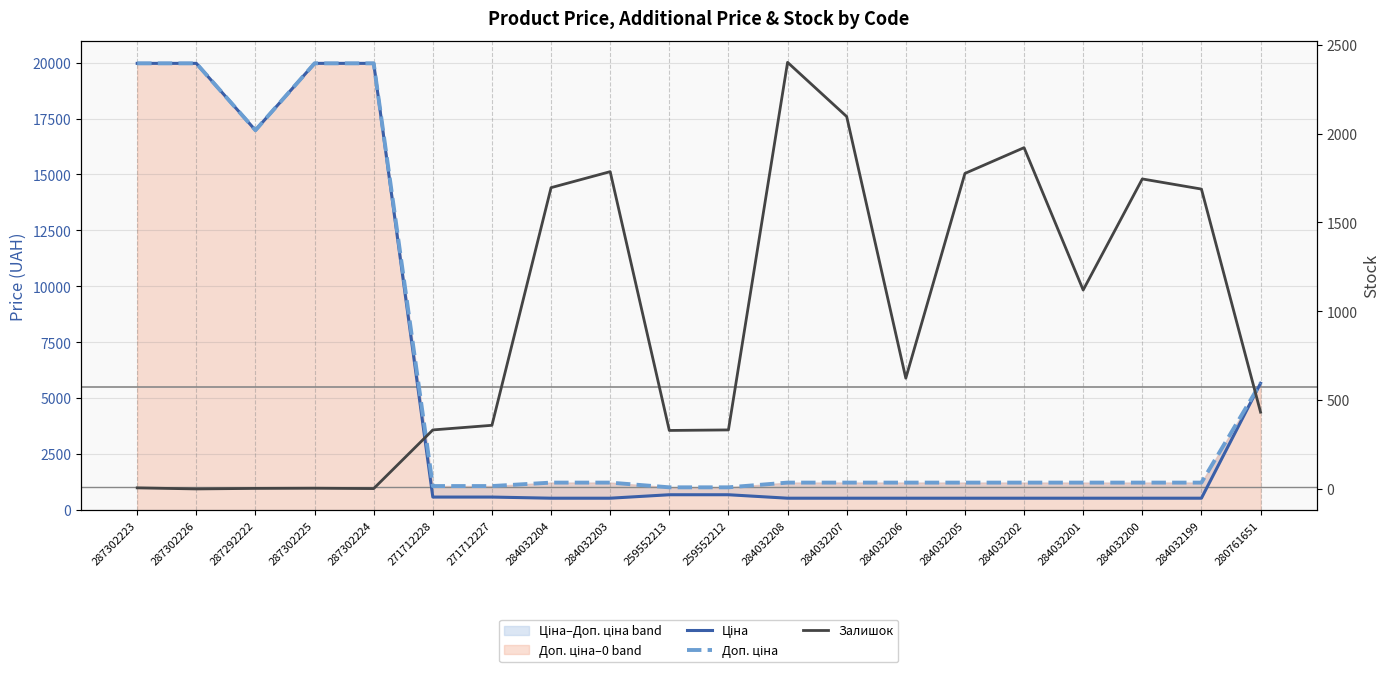

How many categories are shown in the chart?

20